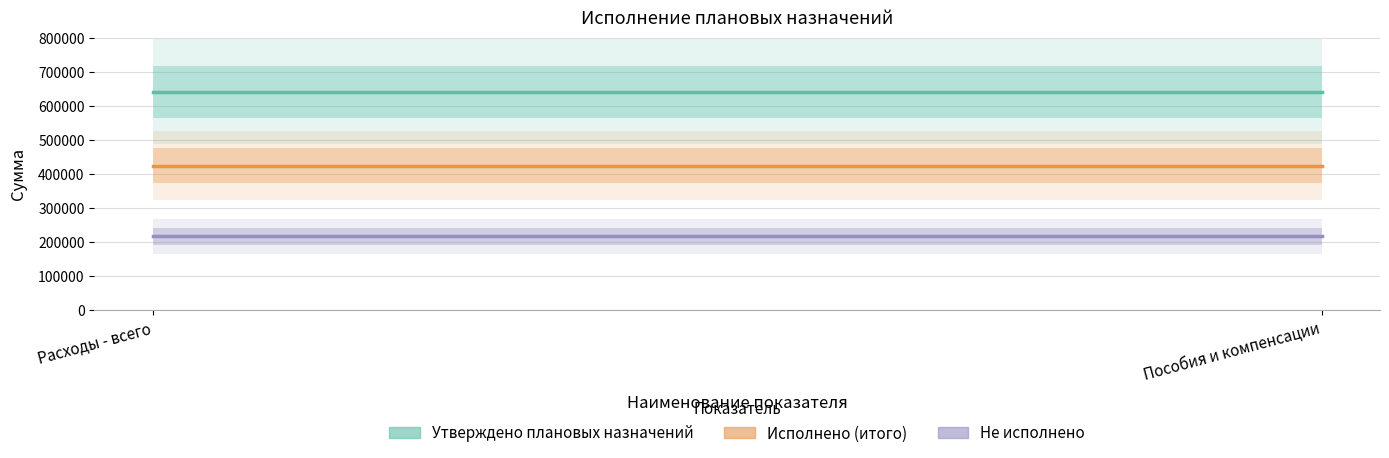

Is it true that Утверждено плановых назначений equals 641650 at Расходы - всего?

True